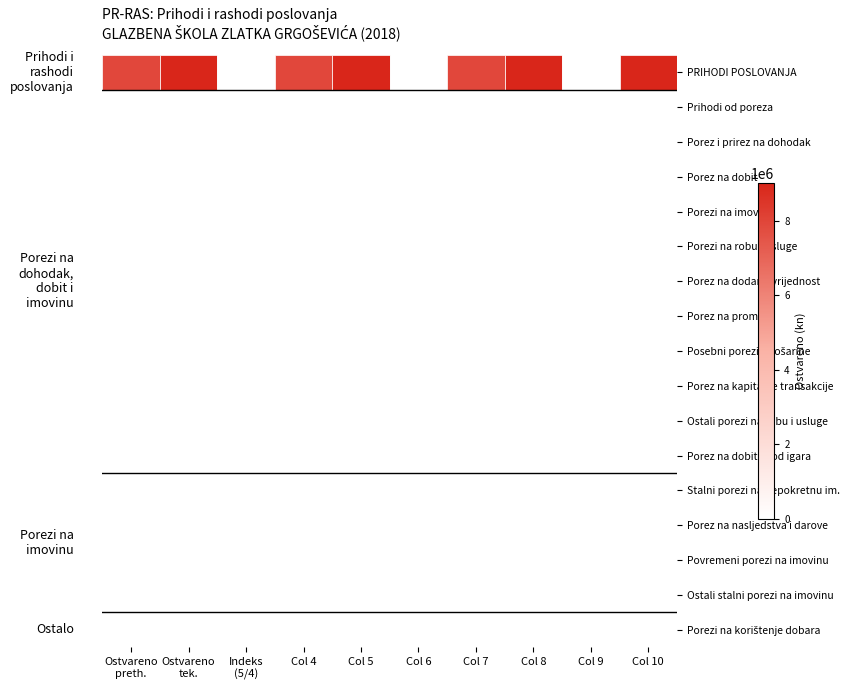

Does the chart have visible grid lines?

No